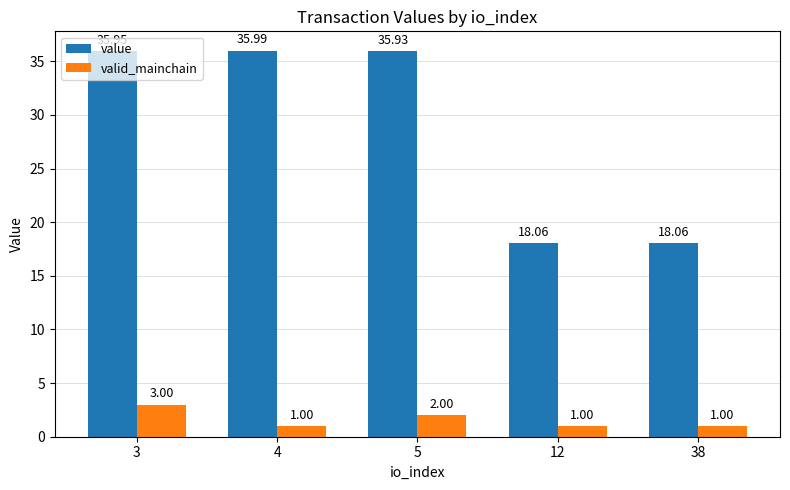

Reading left to right, what are all the values shown in this chart?

value: 3=36.0	4=36.0	5=35.9	12=18.1	38=18.1
valid_mainchain: 3=3.0	4=1.0	5=2.0	12=1.0	38=1.0